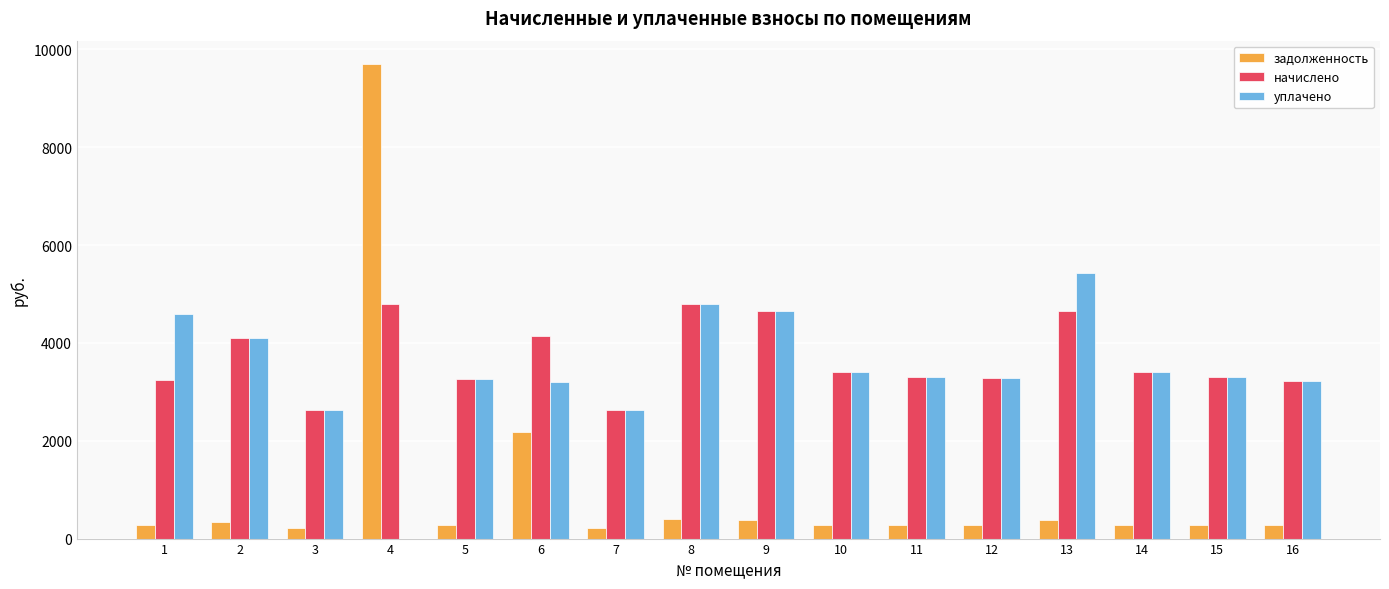

At which category is the sum across all series the highest?

4